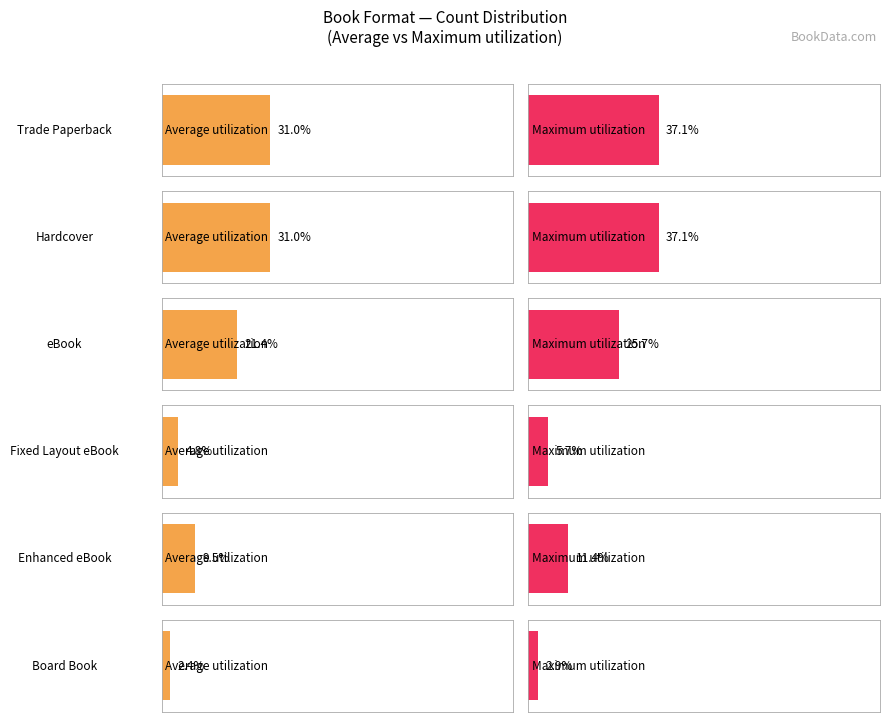

The chart shows a value of 1 at Enhanced eBook. True or false?

False